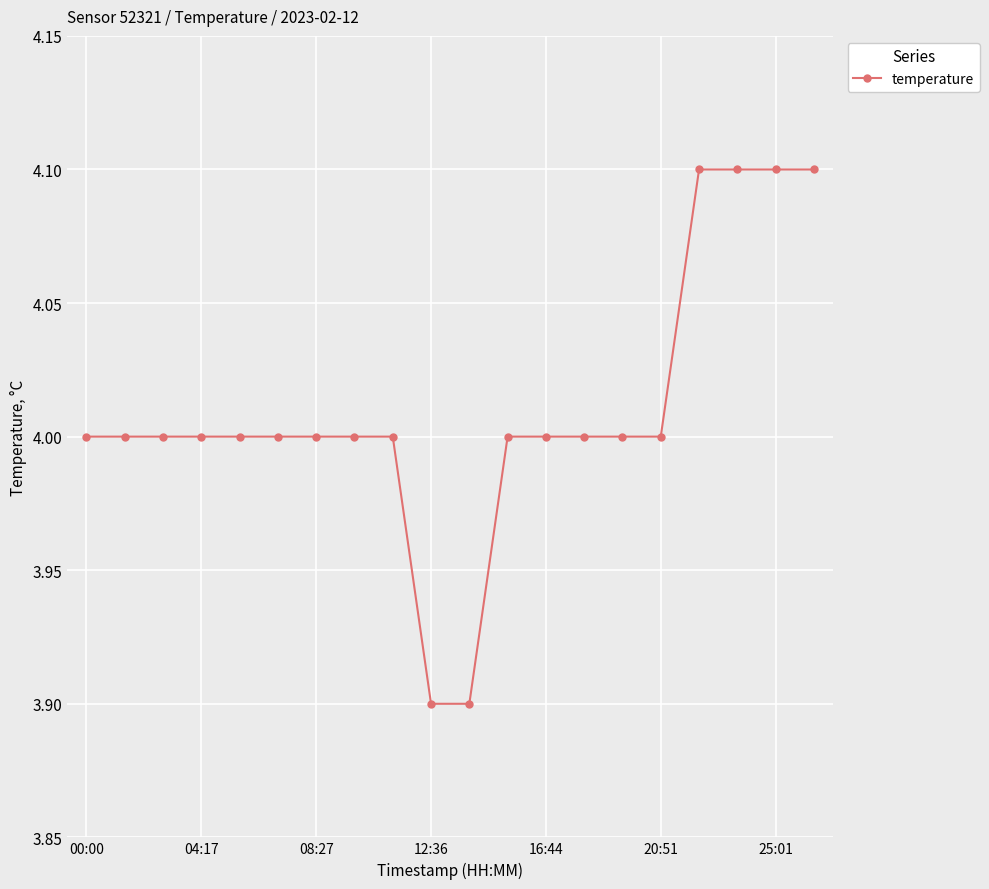

How many distinct data groups are displayed?

1